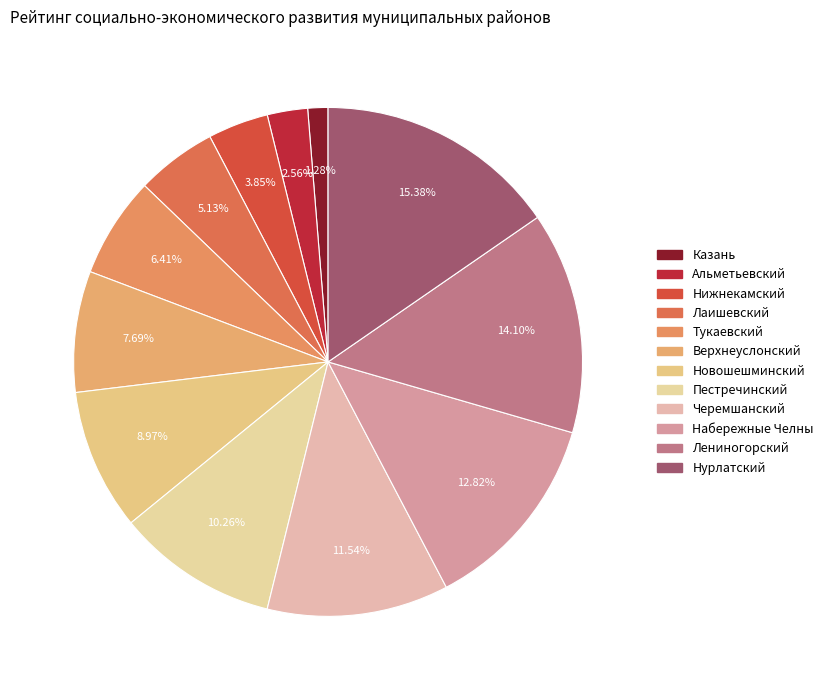

Combined, what portion of the pie is Альметьевский and Черемшанский?

14.1%